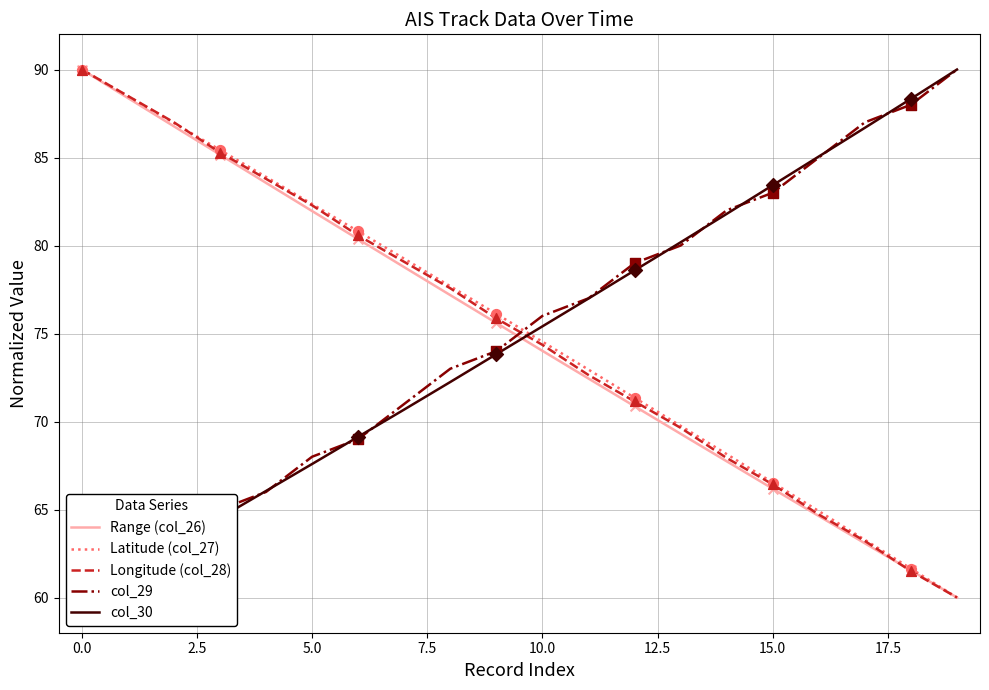

At how many categories does at least one series exceed 85?

8